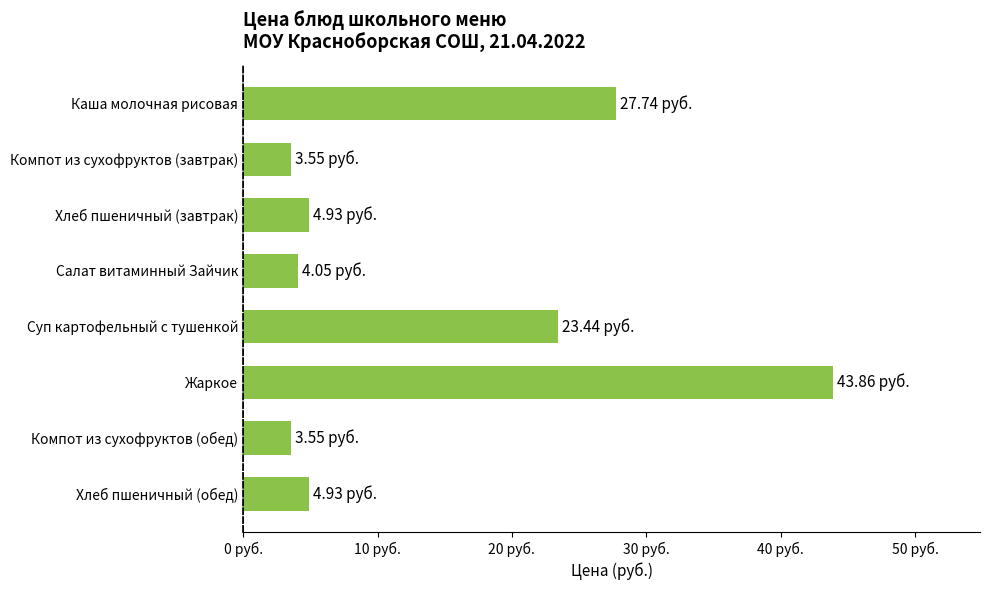

Are the bars horizontal?

Yes